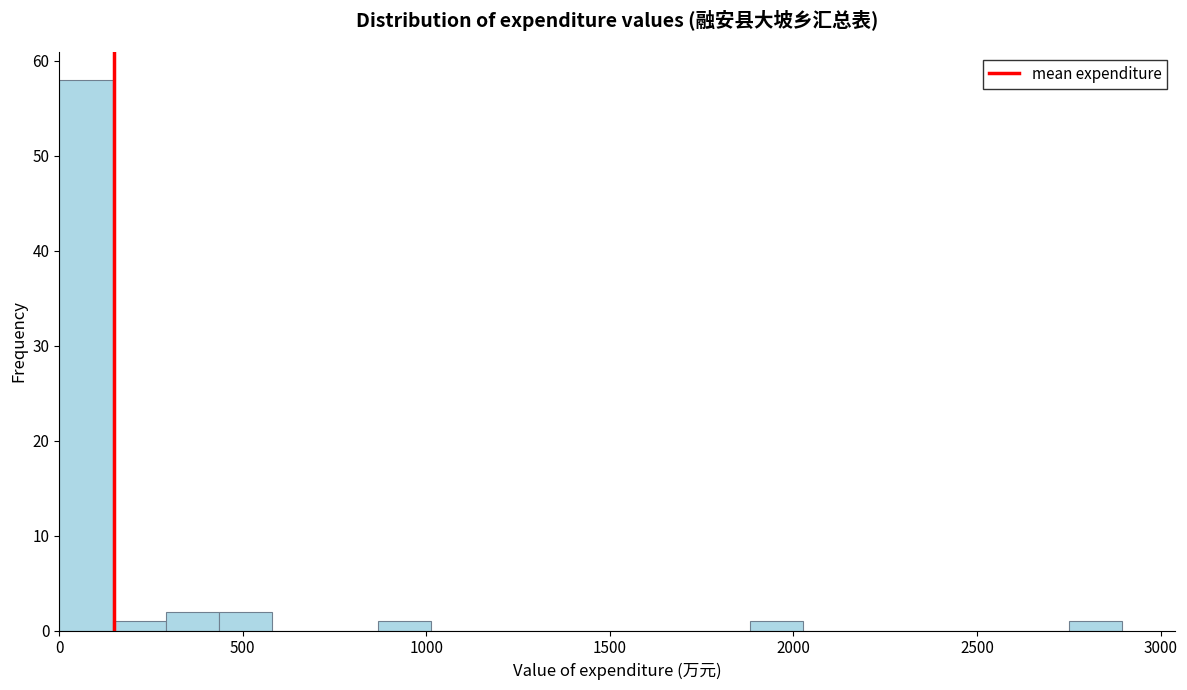

Read against the x-axis, roughly where is the centre of the tallest bar?

50